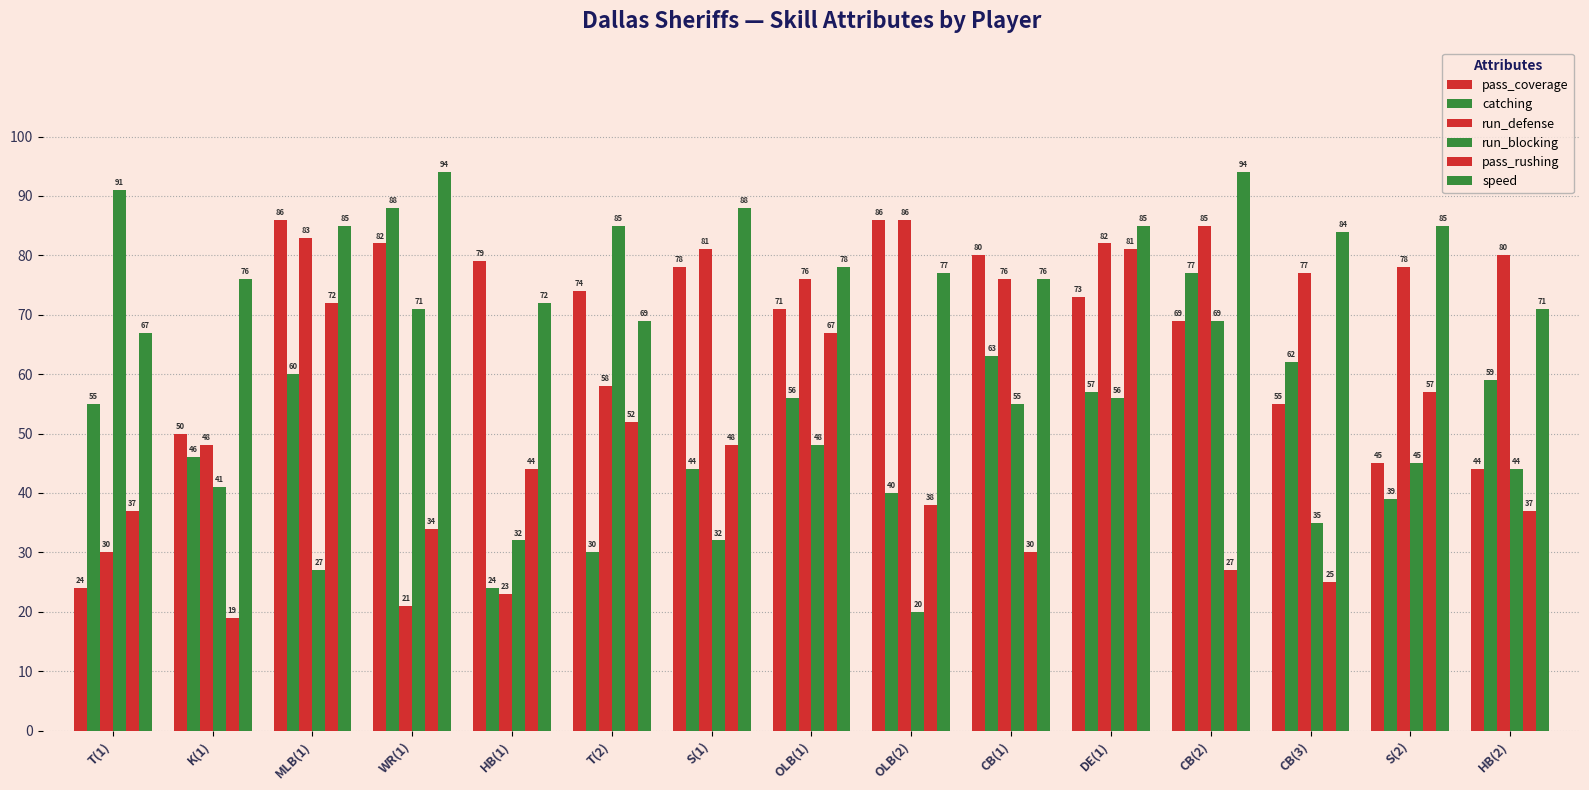

Reading right to left, what are all the values shown in this chart?

pass_coverage: HB(2)=44	S(2)=45	CB(3)=55	CB(2)=69	DE(1)=73	CB(1)=80	OLB(2)=86	OLB(1)=71	S(1)=78	T(2)=74	HB(1)=79	WR(1)=82	MLB(1)=86	K(1)=50	T(1)=24
catching: HB(2)=59	S(2)=39	CB(3)=62	CB(2)=77	DE(1)=57	CB(1)=63	OLB(2)=40	OLB(1)=56	S(1)=44	T(2)=30	HB(1)=24	WR(1)=88	MLB(1)=60	K(1)=46	T(1)=55
run_defense: HB(2)=80	S(2)=78	CB(3)=77	CB(2)=85	DE(1)=82	CB(1)=76	OLB(2)=86	OLB(1)=76	S(1)=81	T(2)=58	HB(1)=23	WR(1)=21	MLB(1)=83	K(1)=48	T(1)=30
run_blocking: HB(2)=44	S(2)=45	CB(3)=35	CB(2)=69	DE(1)=56	CB(1)=55	OLB(2)=20	OLB(1)=48	S(1)=32	T(2)=85	HB(1)=32	WR(1)=71	MLB(1)=27	K(1)=41	T(1)=91
pass_rushing: HB(2)=37	S(2)=57	CB(3)=25	CB(2)=27	DE(1)=81	CB(1)=30	OLB(2)=38	OLB(1)=67	S(1)=48	T(2)=52	HB(1)=44	WR(1)=34	MLB(1)=72	K(1)=19	T(1)=37
speed: HB(2)=71	S(2)=85	CB(3)=84	CB(2)=94	DE(1)=85	CB(1)=76	OLB(2)=77	OLB(1)=78	S(1)=88	T(2)=69	HB(1)=72	WR(1)=94	MLB(1)=85	K(1)=76	T(1)=67